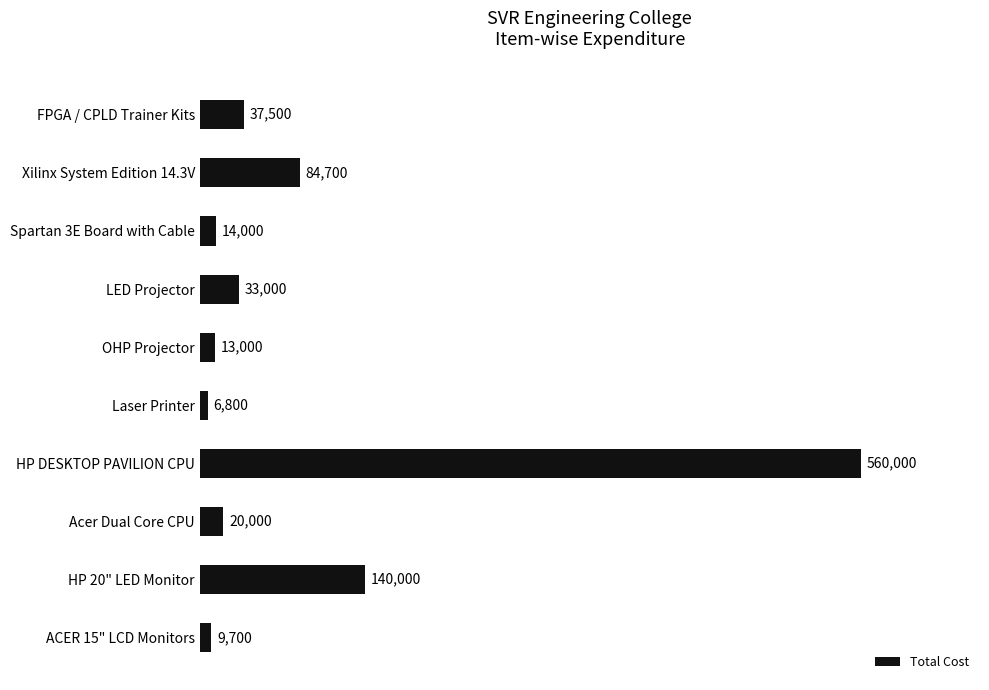

What is the average value?

91870